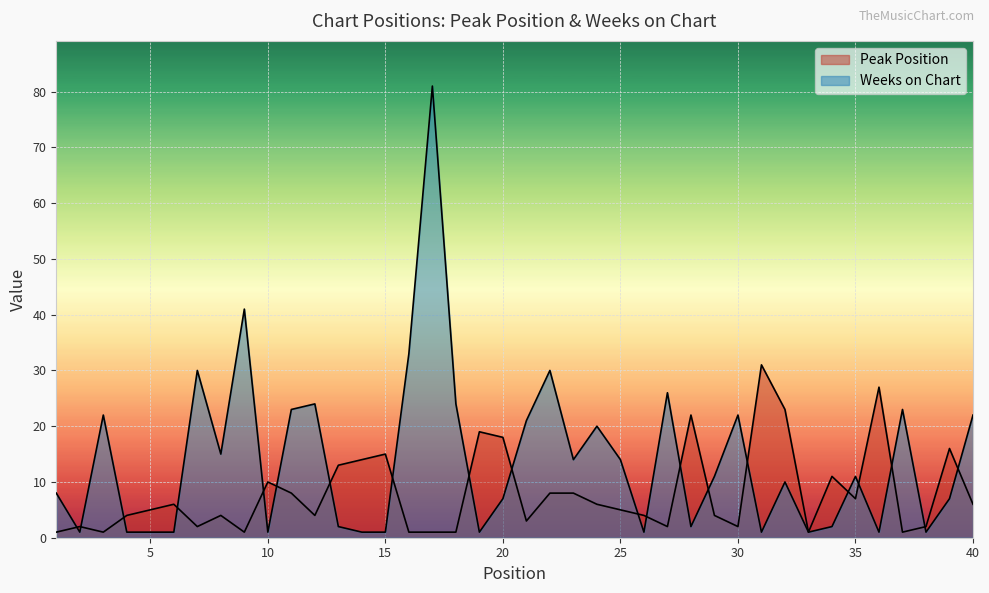

What are all the series names shown in the legend?

Peak Position, Weeks on Chart